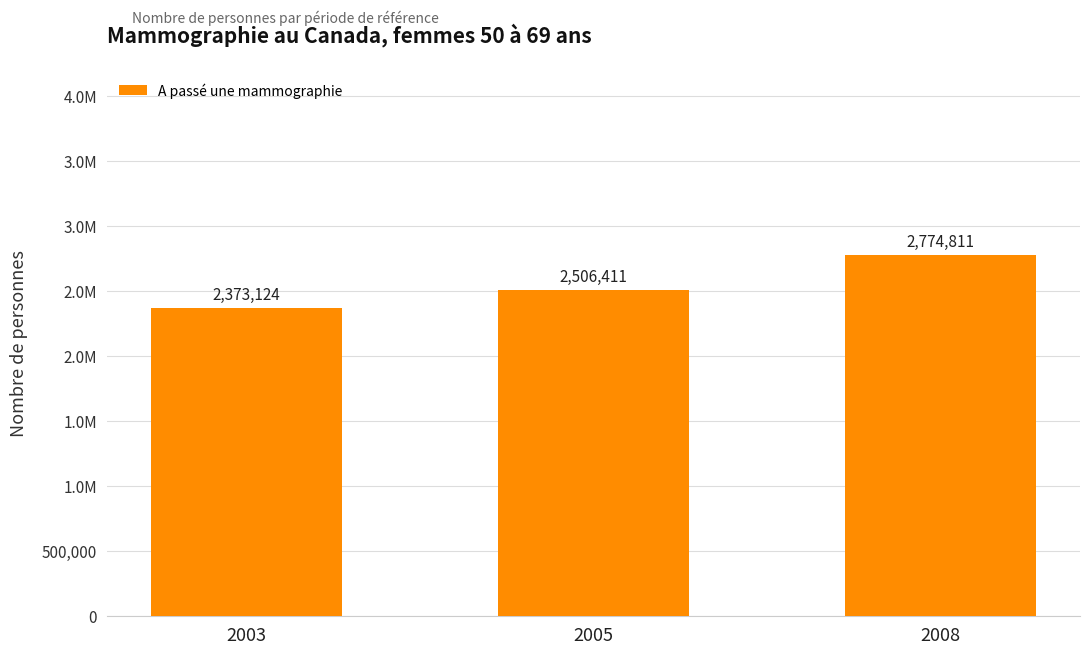

Is it true that the value at 2003 is 4110490?

False